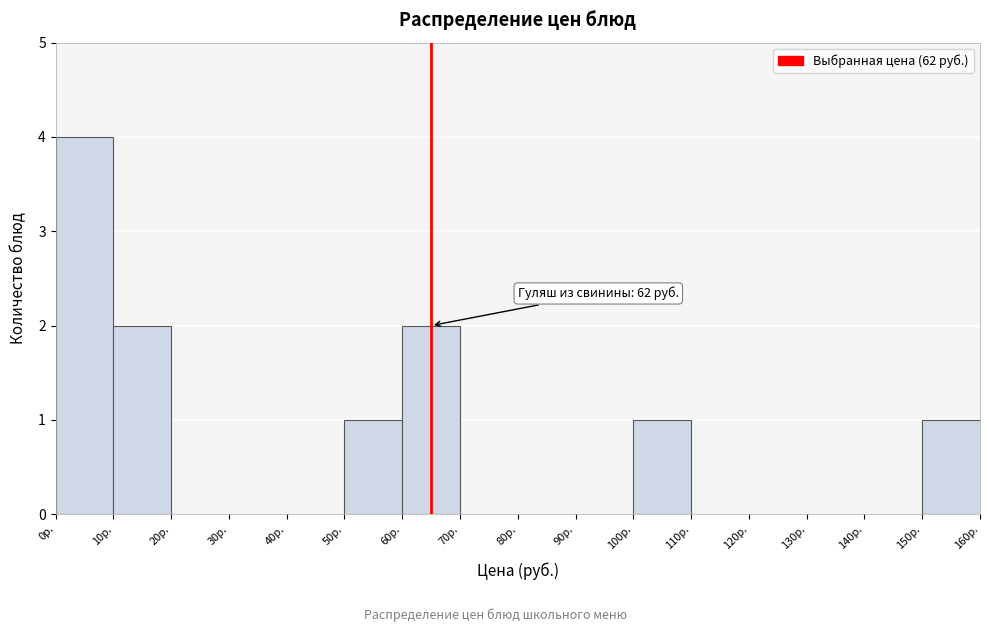

Which range on the x-axis has the tallest bar?

0 to 10